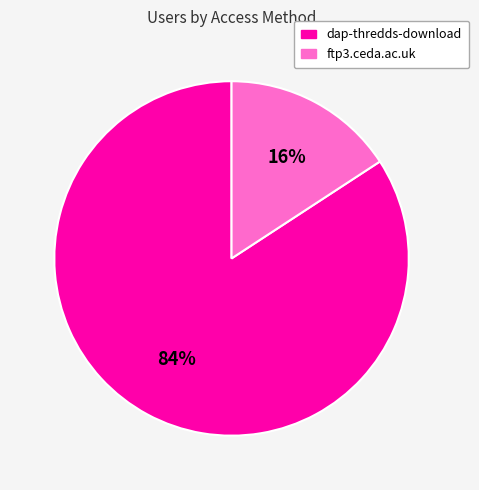

What is the smallest slice in the pie chart?

ftp3.ceda.ac.uk